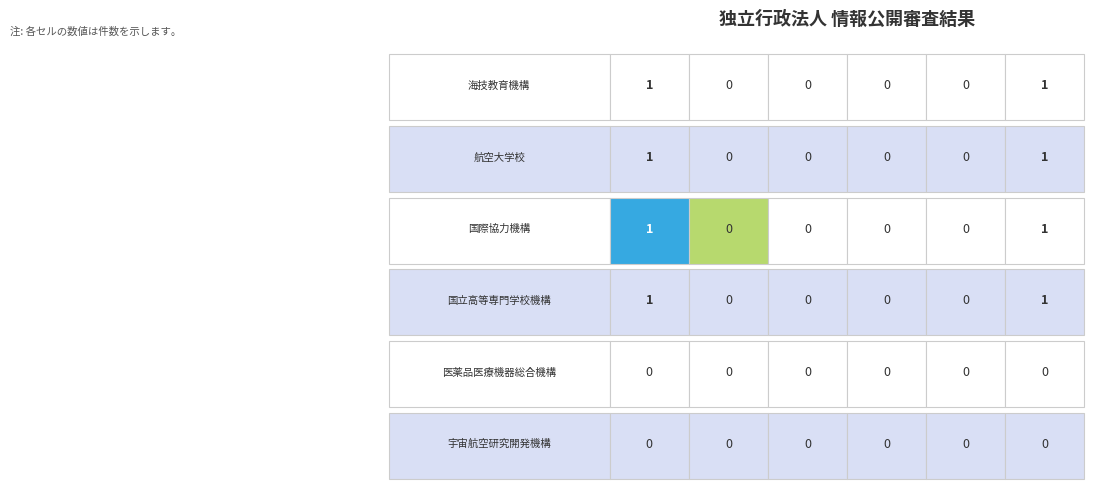

Which category has the lowest value across all series?

1